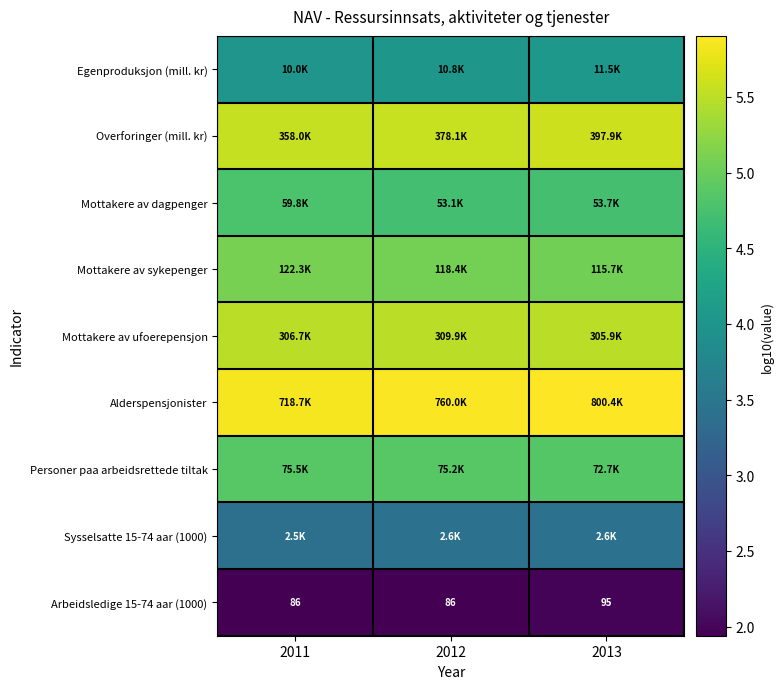

What is the sum of the Sysselsatte 15-74 aar (1000) values at 2013 and 2012?

6.8